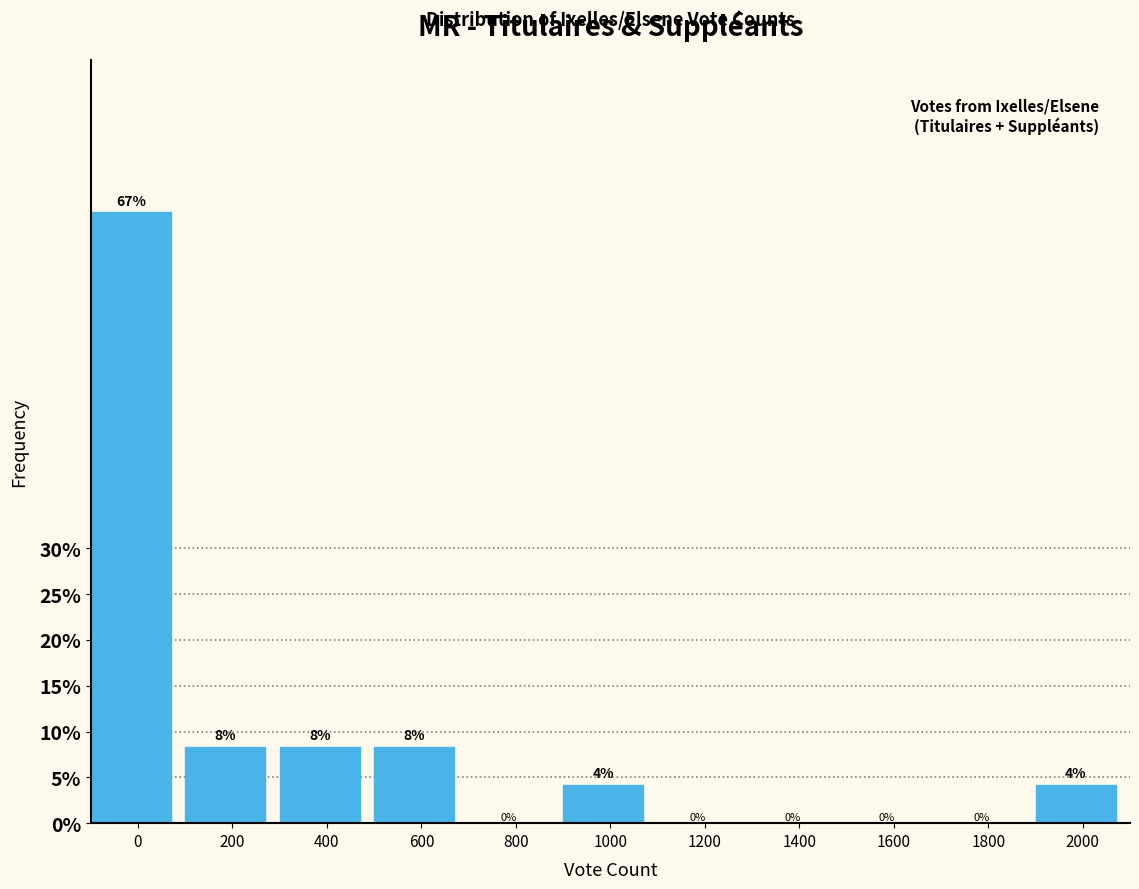

What is the greatest value displayed?

66.7